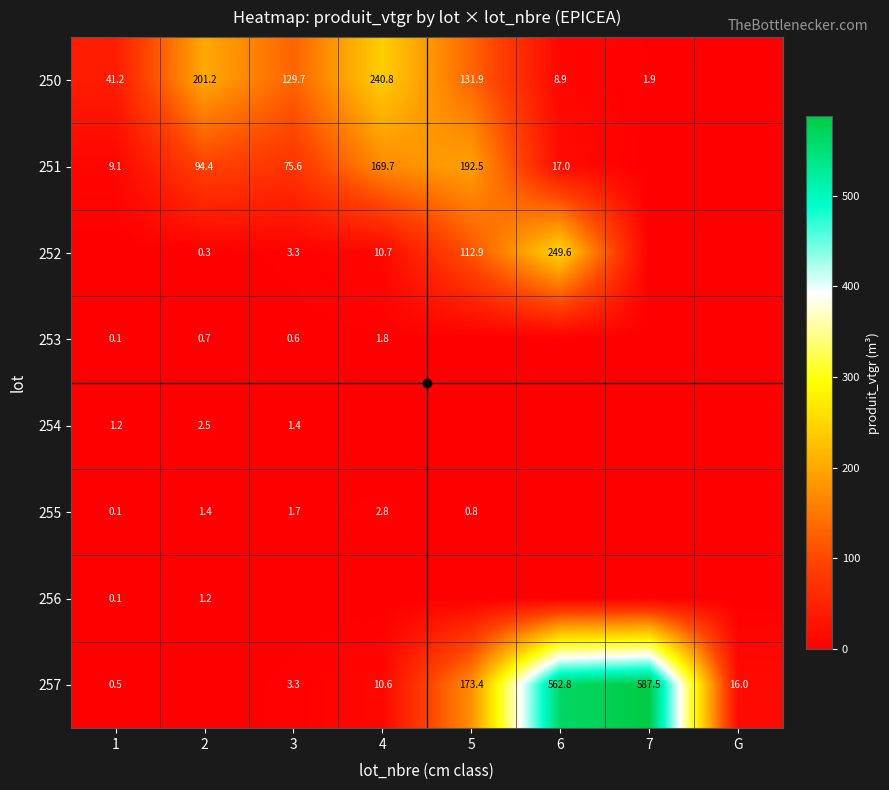

What value does the 255 series have at 3?

1.7